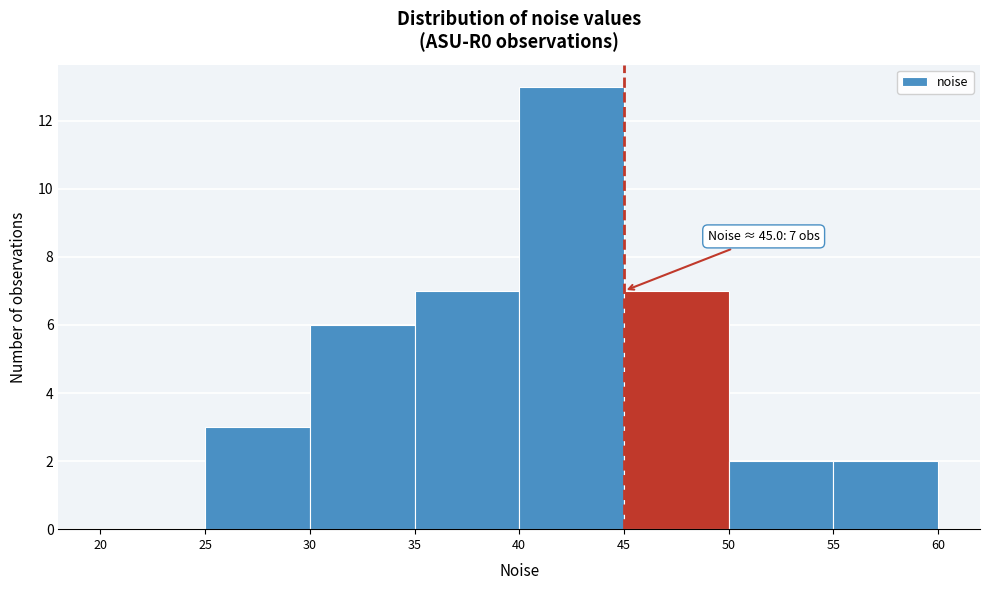

Over which range of the x-axis is the bar tallest?

40 to 45